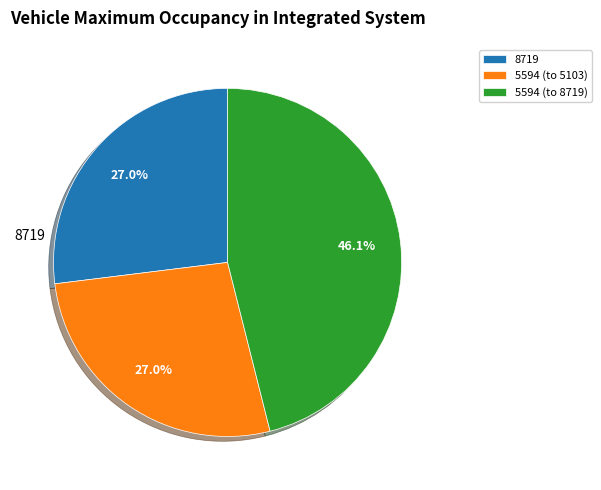

How many segments does this pie chart have?

3